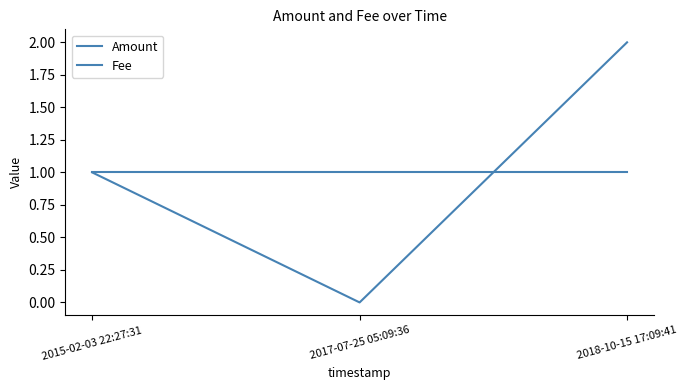

At which category does the chart reach its minimum across all series?

2017-07-25 05:09:36